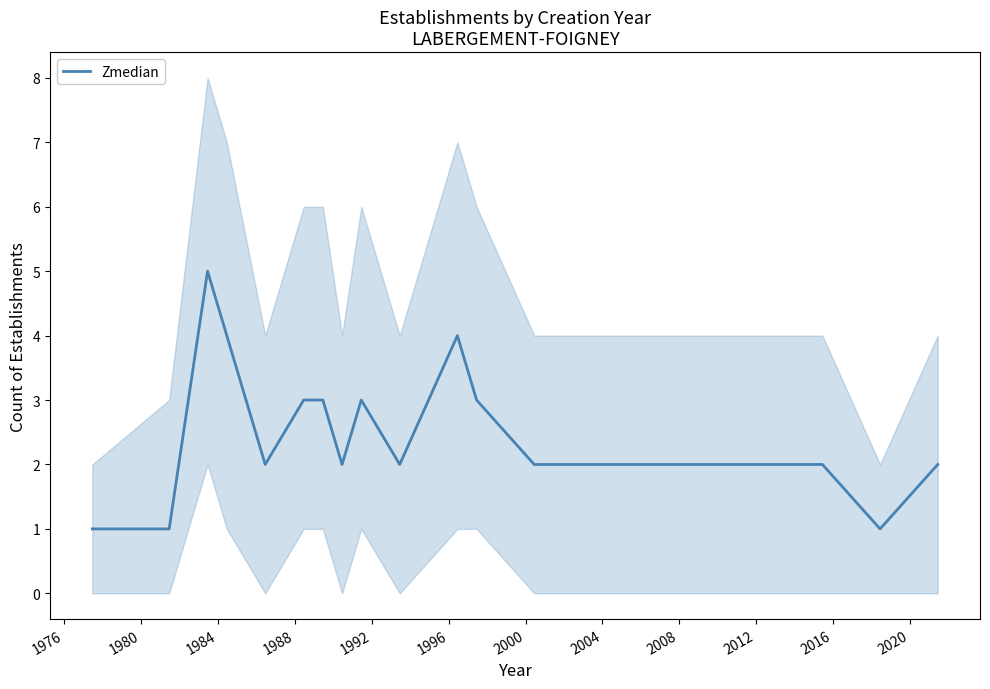

How many interior local valleys (lower than both neighbors) does the data have?

4